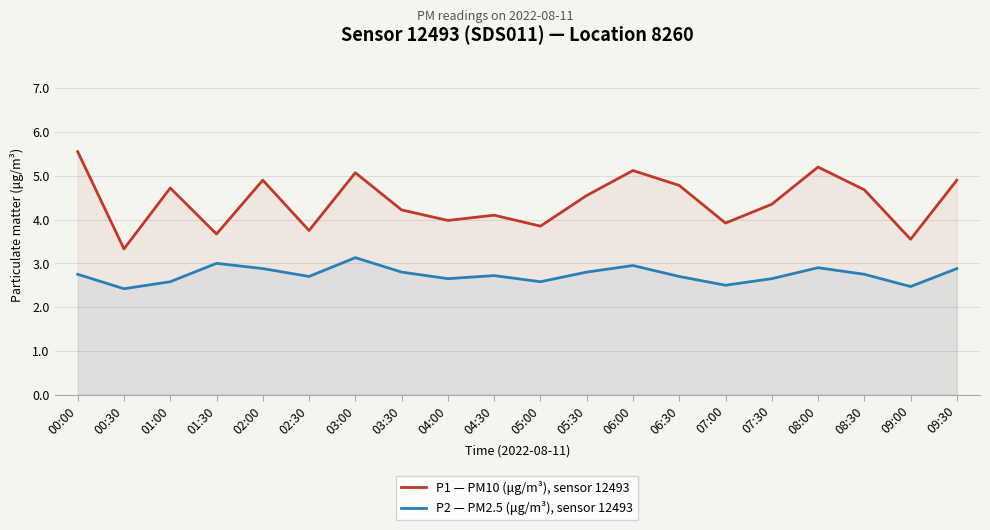

The P2 — PM2.5 (μg/m³), sensor 12493 series shows 2.7 at 04:30. True or false?

True